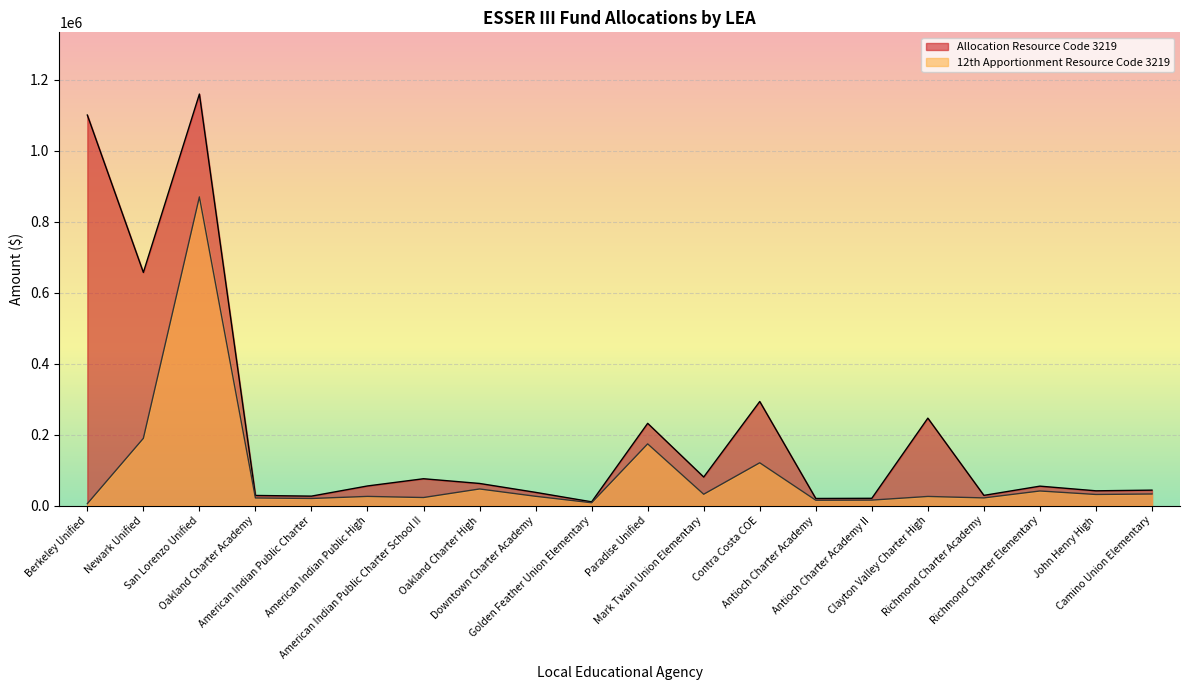

In 12th Apportionment Resource Code 3219, how many points are higher than both neighbors (excluding endpoints)?

7